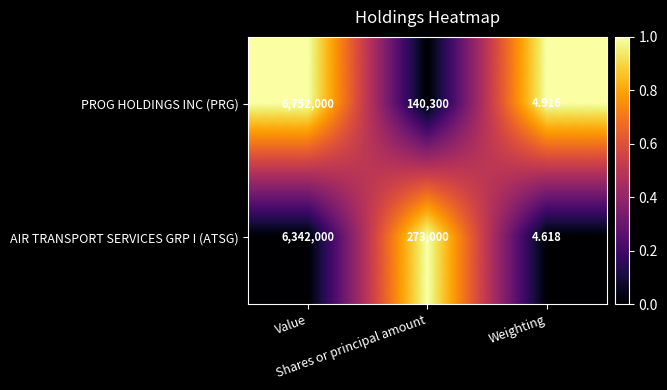

Rank the series by their maximum value, from lowest to highest.

AIR TRANSPORT SERVICES GRP I (ATSG), PROG HOLDINGS INC (PRG)